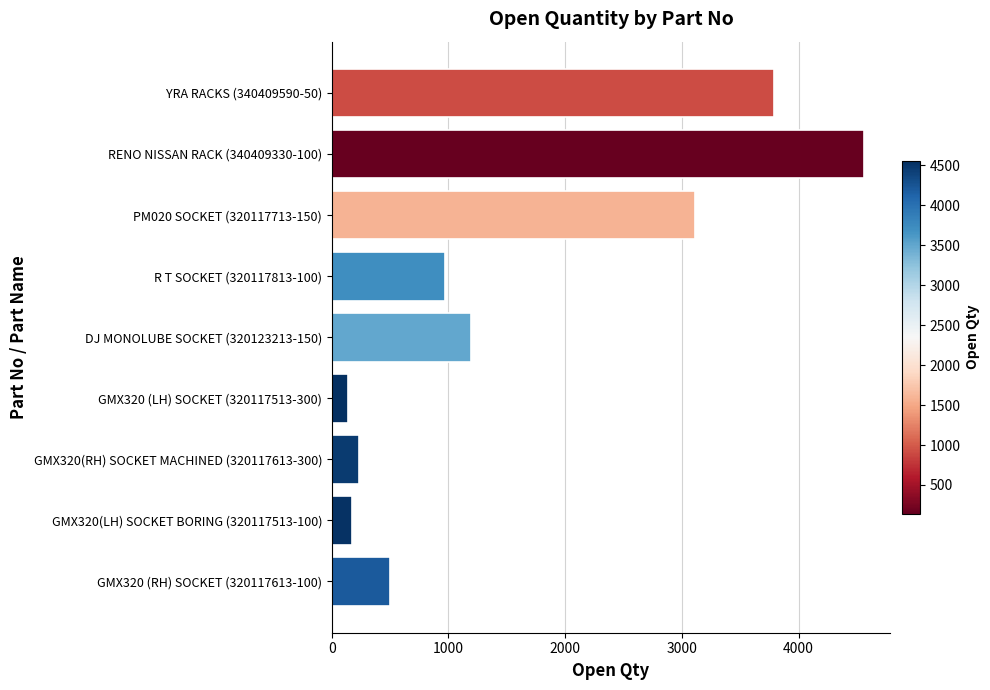

What is the average value?

1631